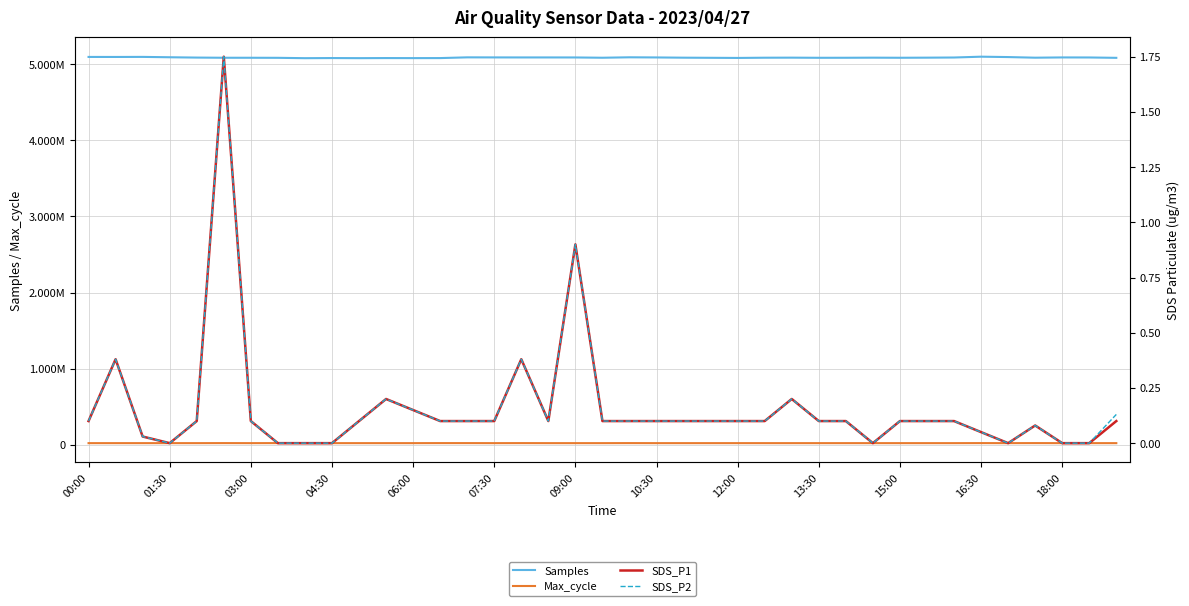

What is the sum of all SDS_P2 values?

6.2